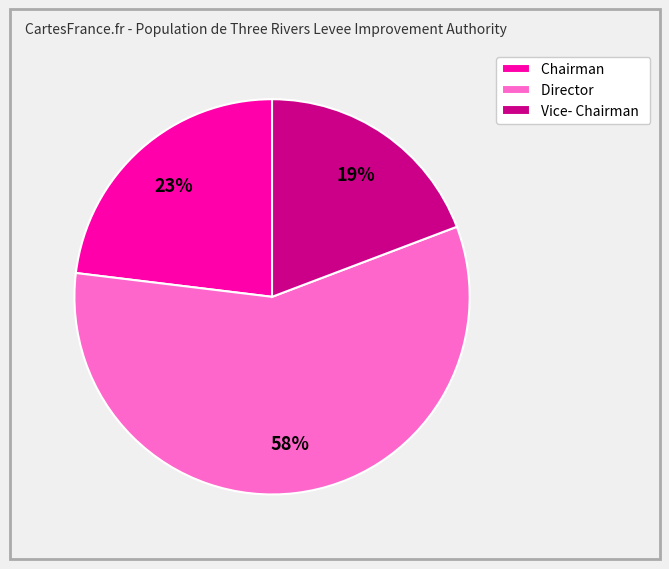

Do Vice- Chairman and Chairman together represent more than half of the pie?

No